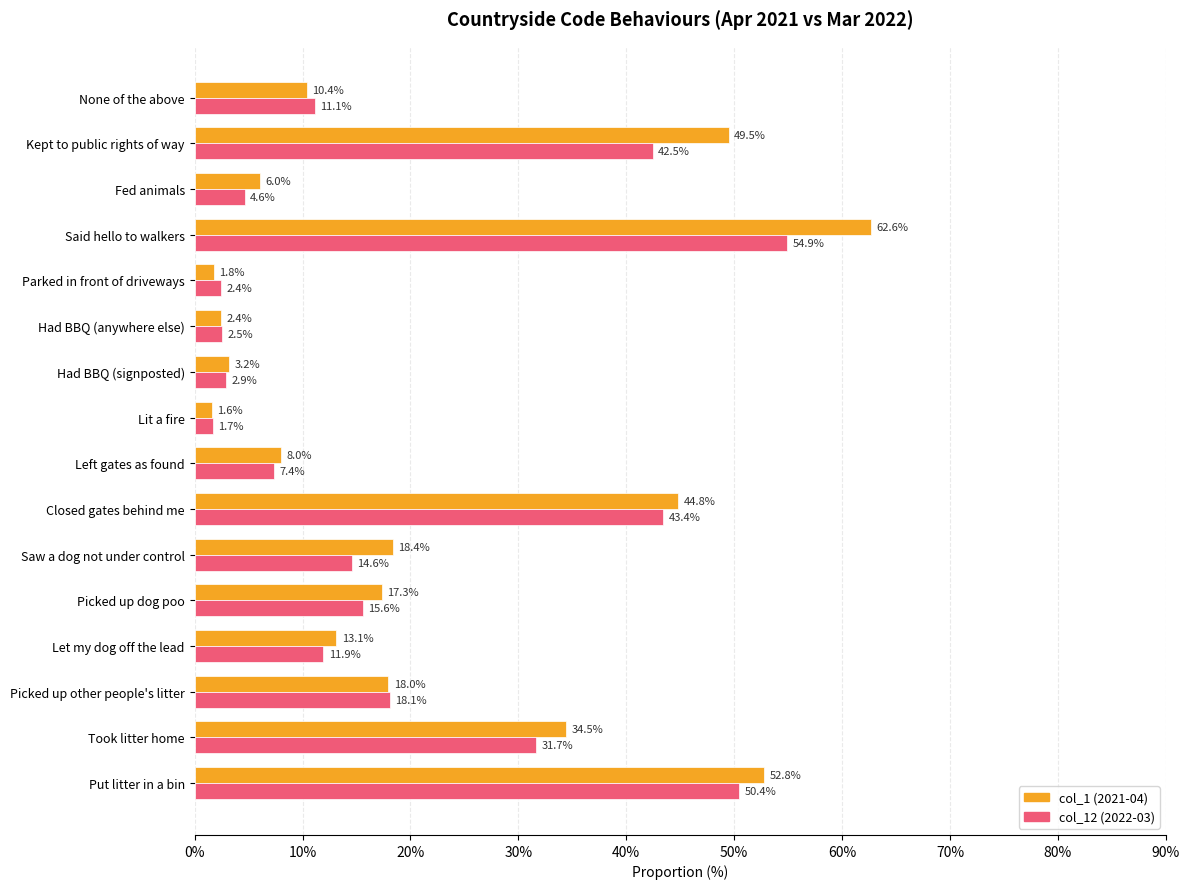

List the labels in order of col_12 (2022-03) value, smallest first.

Lit a fire, Parked in front of driveways, Had BBQ (anywhere else), Had BBQ (signposted), Fed animals, Left gates as found, None of the above, Let my dog off the lead, Saw a dog not under control, Picked up dog poo, Picked up other people's litter, Took litter home, Kept to public rights of way, Closed gates behind me, Put litter in a bin, Said hello to walkers